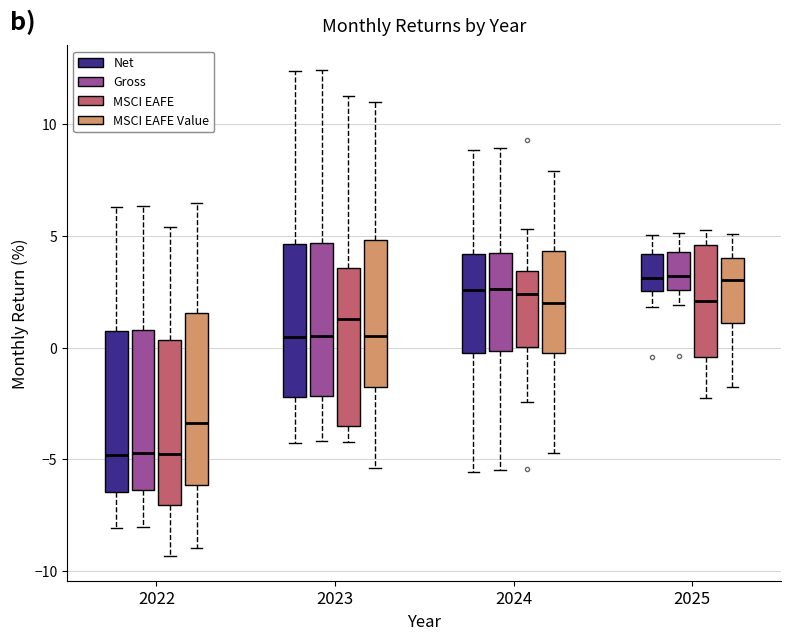

Reading left to right, read every box against the y-axis: the position of its median line, the range the box covers, and the ends of its whiskers. The values are not printed on the chart, so give them approximately, as read against the axis.

2022 (Net): median -5.0, box -6.5 to 0.5, whiskers -8.0 to 6.5
2022 (Gross): median -4.5, box -6.5 to 1.0, whiskers -8.0 to 6.5
2022 (MSCI EAFE): median -4.5, box -7.0 to 0.5, whiskers -9.5 to 5.5
2022 (MSCI EAFE Value): median -3.5, box -6.0 to 1.5, whiskers -9.0 to 6.5
2023 (Net): median 0.5, box -2.0 to 4.5, whiskers -4.5 to 12.5
2023 (Gross): median 0.5, box -2.0 to 4.5, whiskers -4.0 to 12.5
2023 (MSCI EAFE): median 1.5, box -3.5 to 3.5, whiskers -4.0 to 11.5
2023 (MSCI EAFE Value): median 0.5, box -2.0 to 5.0, whiskers -5.5 to 11.0
2024 (Net): median 2.5, box 0.0 to 4.0, whiskers -5.5 to 9.0
2024 (Gross): median 2.5, box 0.0 to 4.0, whiskers -5.5 to 9.0
2024 (MSCI EAFE): median 2.5, box 0.0 to 3.5, whiskers -2.5 to 5.5
2024 (MSCI EAFE Value): median 2.0, box -0.5 to 4.5, whiskers -4.5 to 8.0
2025 (Net): median 3.0, box 2.5 to 4.0, whiskers 2.0 to 5.0
2025 (Gross): median 3.0, box 2.5 to 4.5, whiskers 2.0 to 5.0
2025 (MSCI EAFE): median 2.0, box -0.5 to 4.5, whiskers -2.5 to 5.5
2025 (MSCI EAFE Value): median 3.0, box 1.0 to 4.0, whiskers -2.0 to 5.0